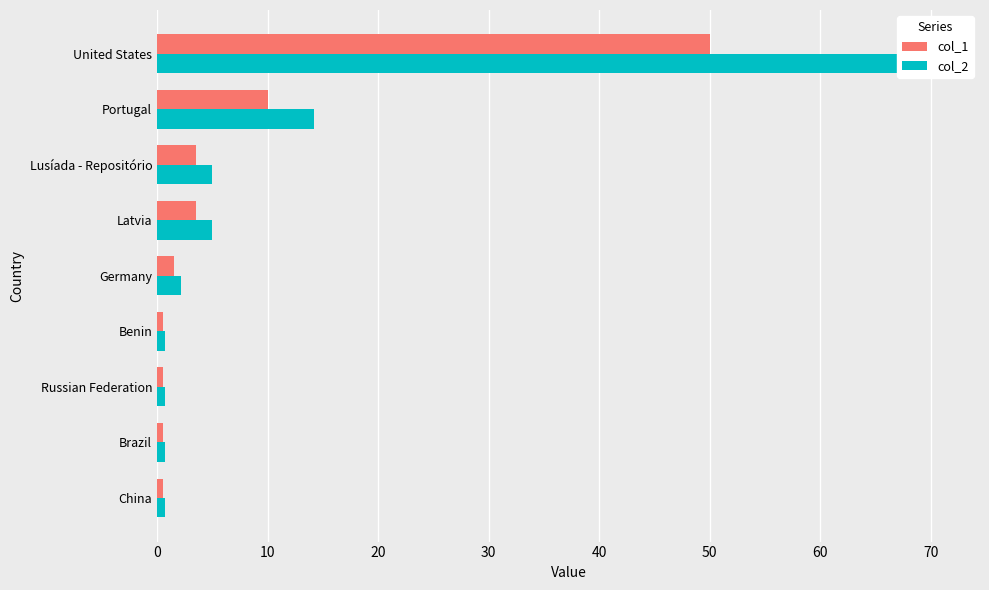

How many values in the col_1 series exceed 1?

5